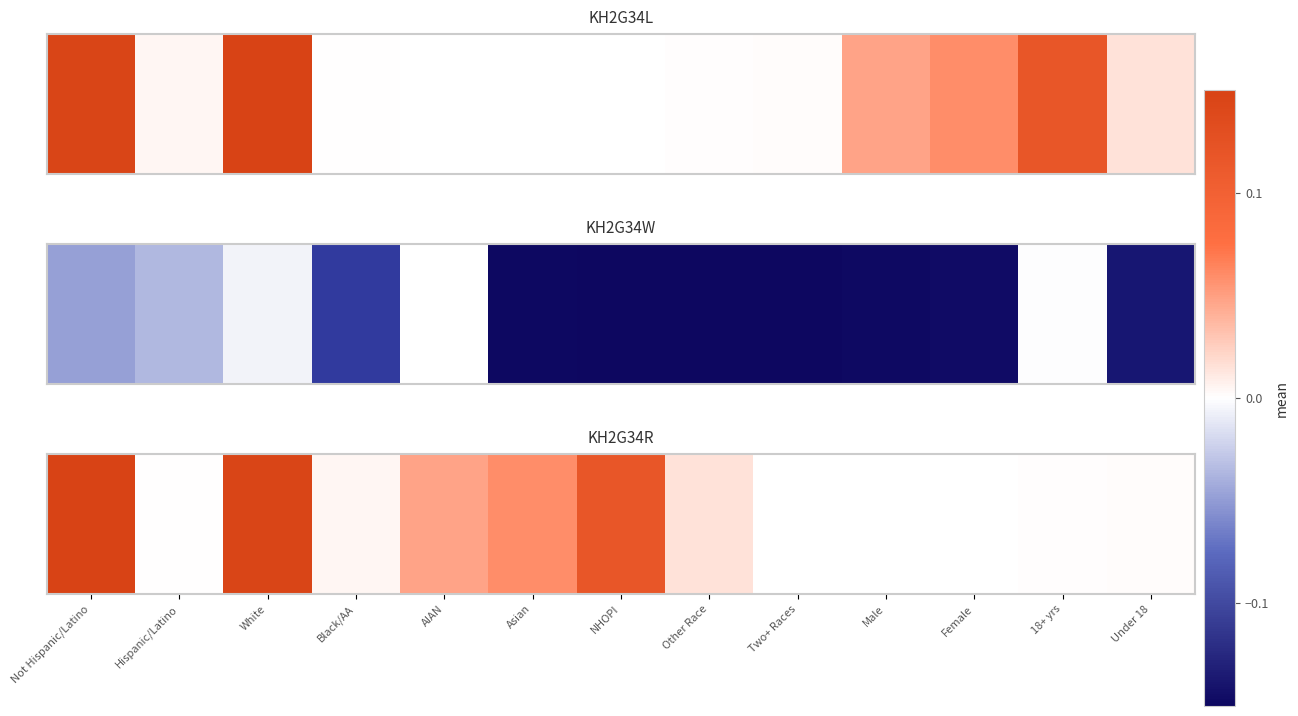

Read the value at Not Hispanic/Latino, to the nearest 100.

2900